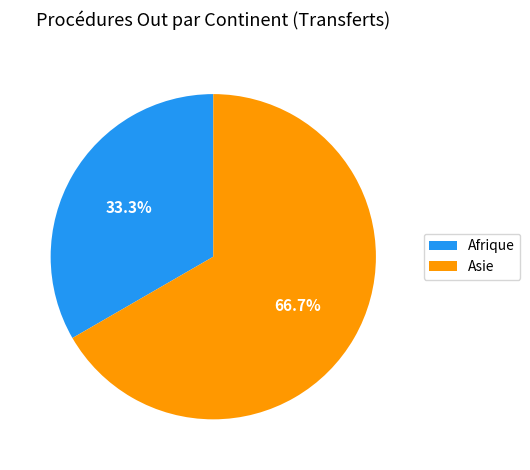

Rank the categories by value from highest to lowest.

Asie, Afrique